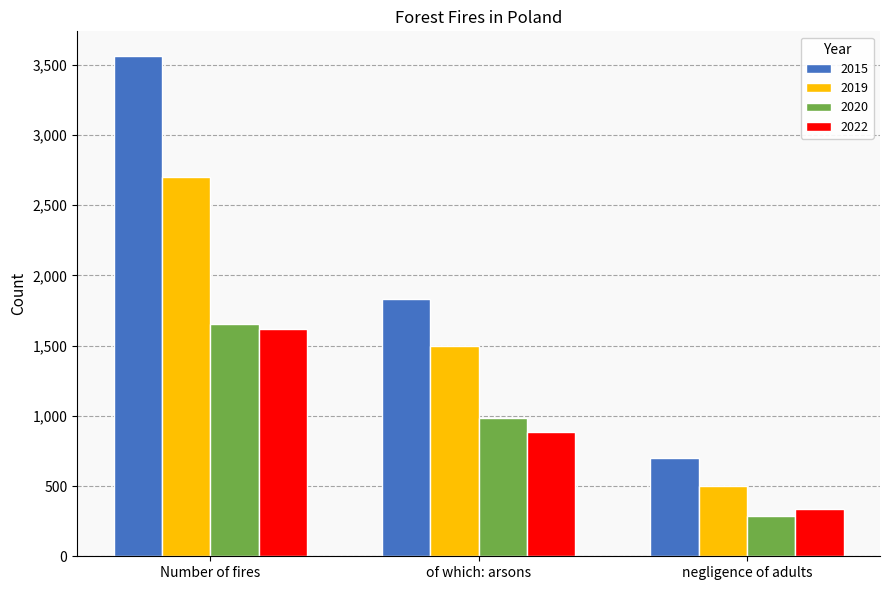

Reading left to right, list all the values displayed in this chart.

2015: 3559	1830	703
2019: 2699	1496	497
2020: 1650	986	284
2022: 1621	885	334